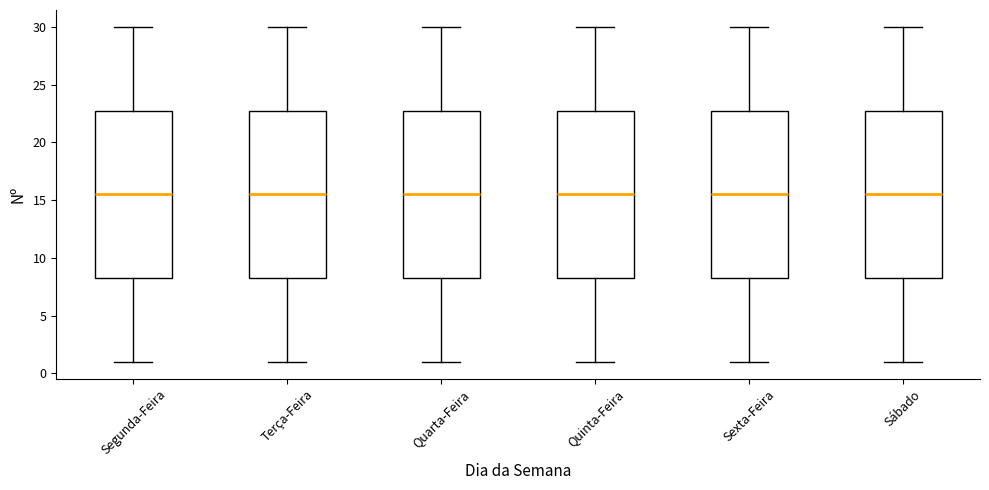

Where is the upper edge of the box for Sábado on the y-axis? The values are not printed on the chart, so give them approximately, as read against the axis.

23.0